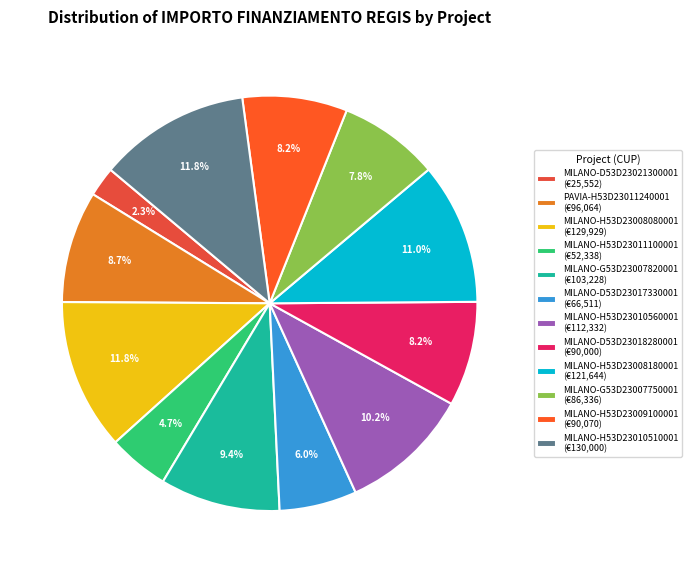

How much of the chart is everything except MILANO-G53D23007750001?

92.2%